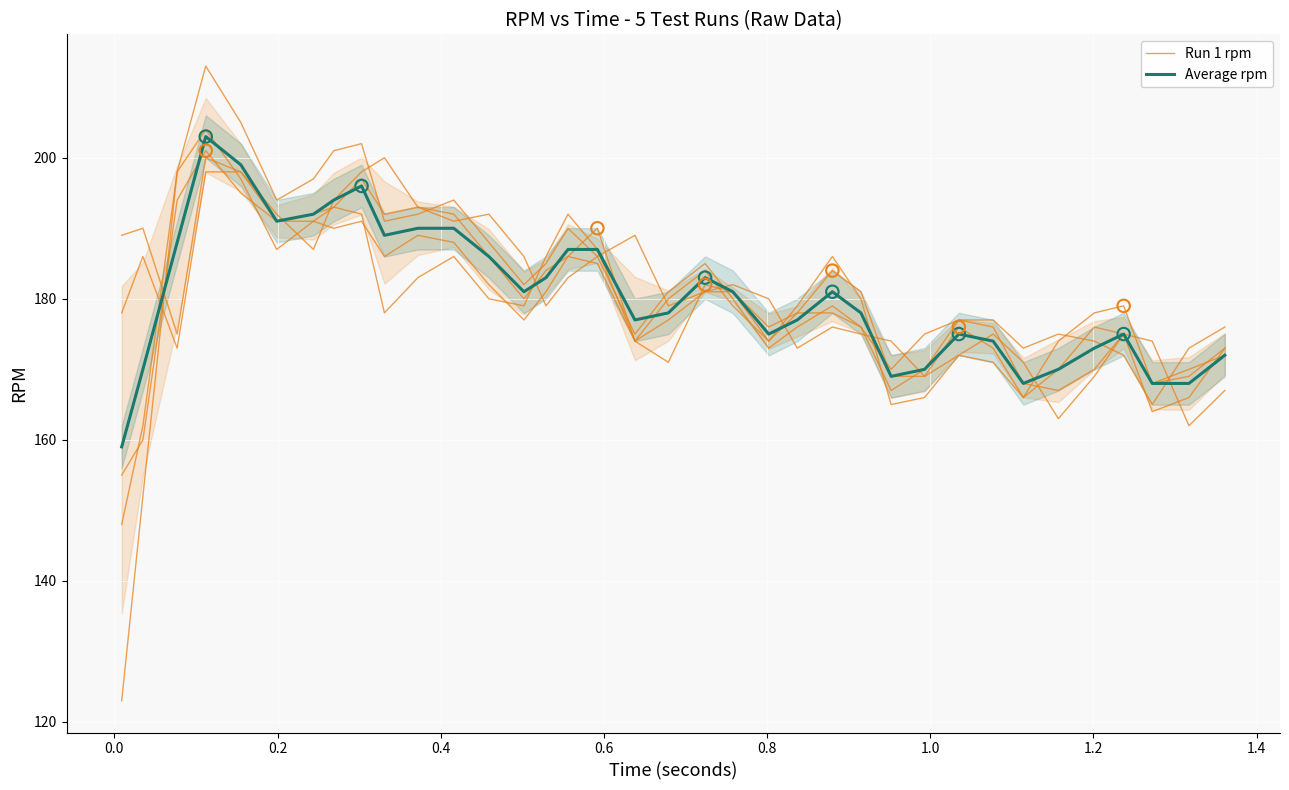

Which series has the widest spread of Y values?

Run 1 rpm